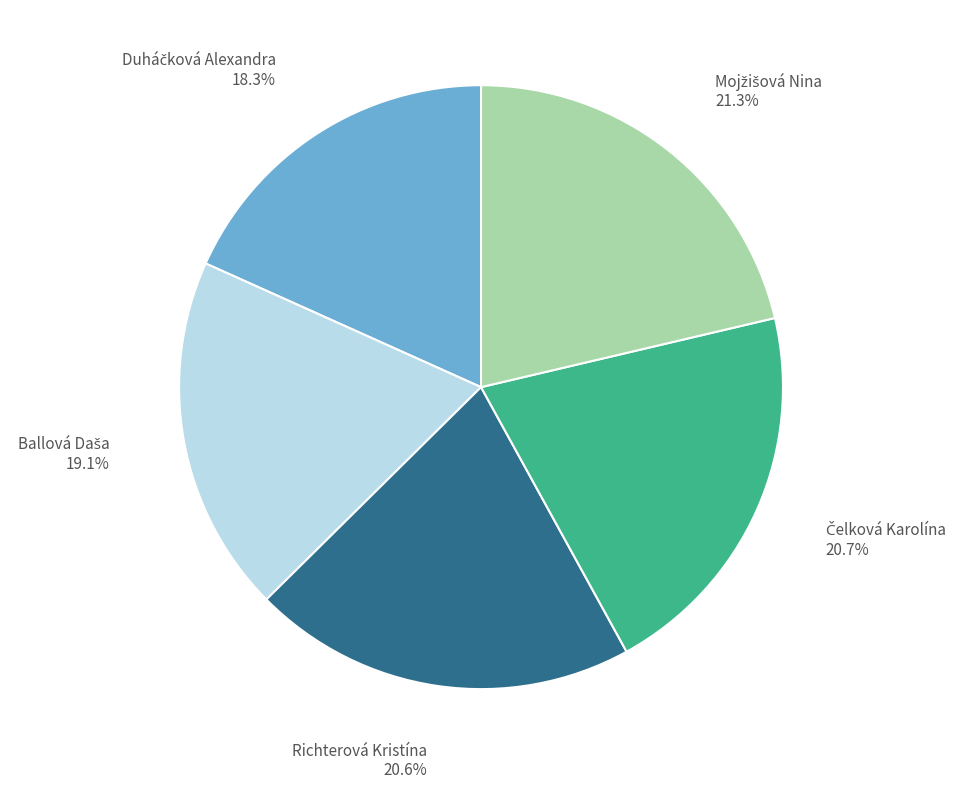

How many segments does this pie chart have?

5